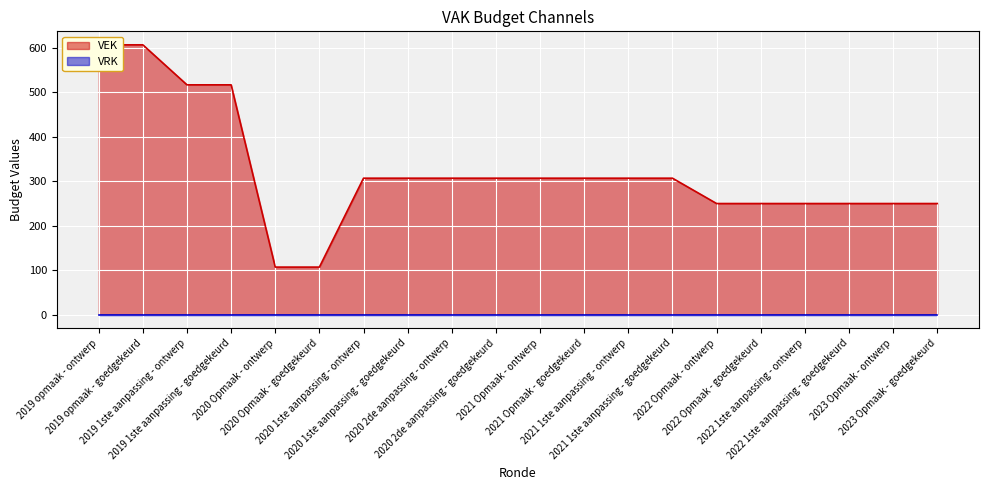

The chart shows a value of 86 at 2020 1ste aanpassing - goedgekeurd. True or false?

False